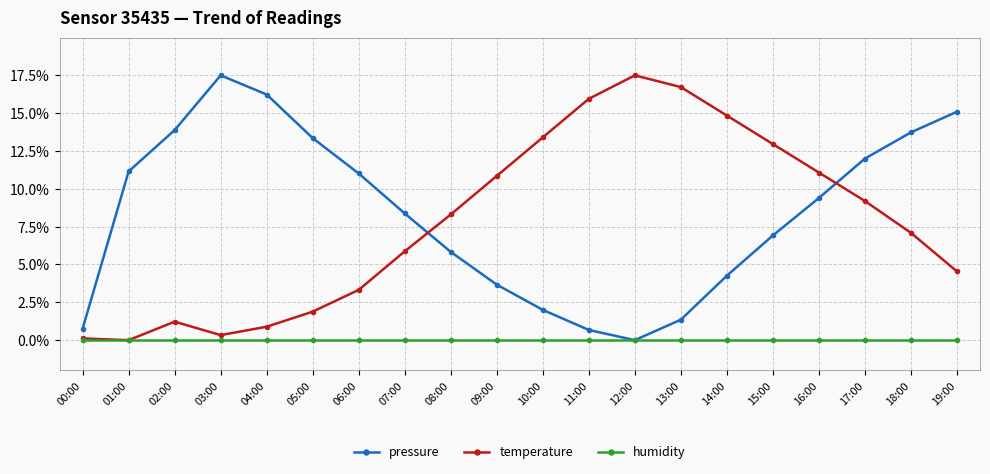

True or false: pressure has a value of 3.7 at 09:00.

True